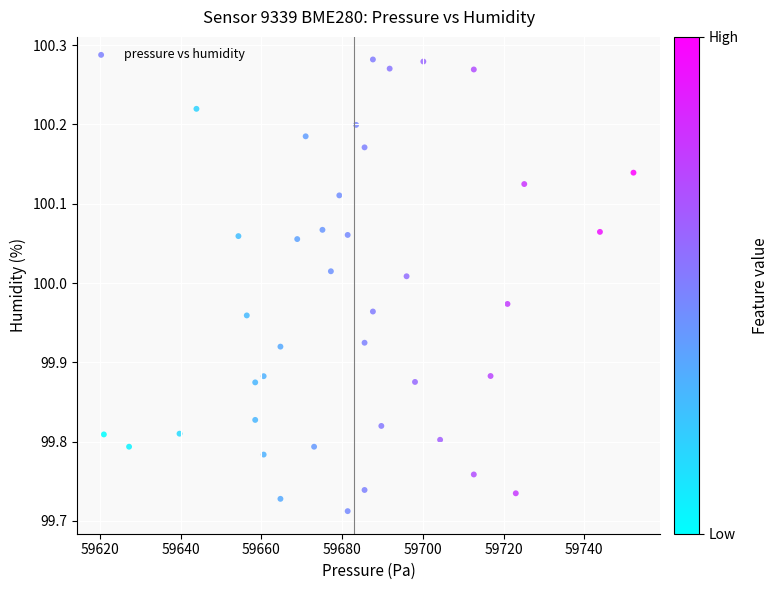

What is the range of X values (max minus min)?

131.2